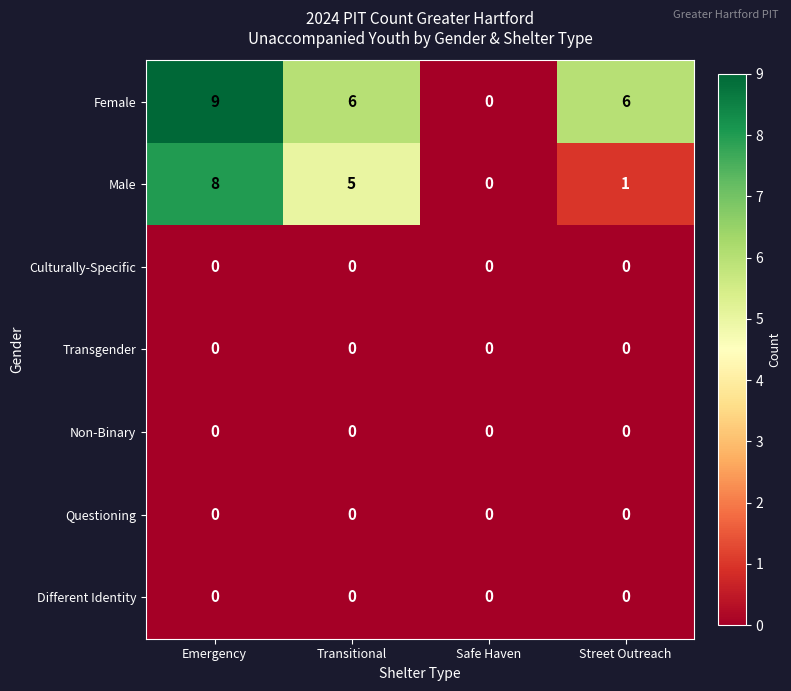

Is it true that Non-Binary equals 0 at Safe Haven?

True